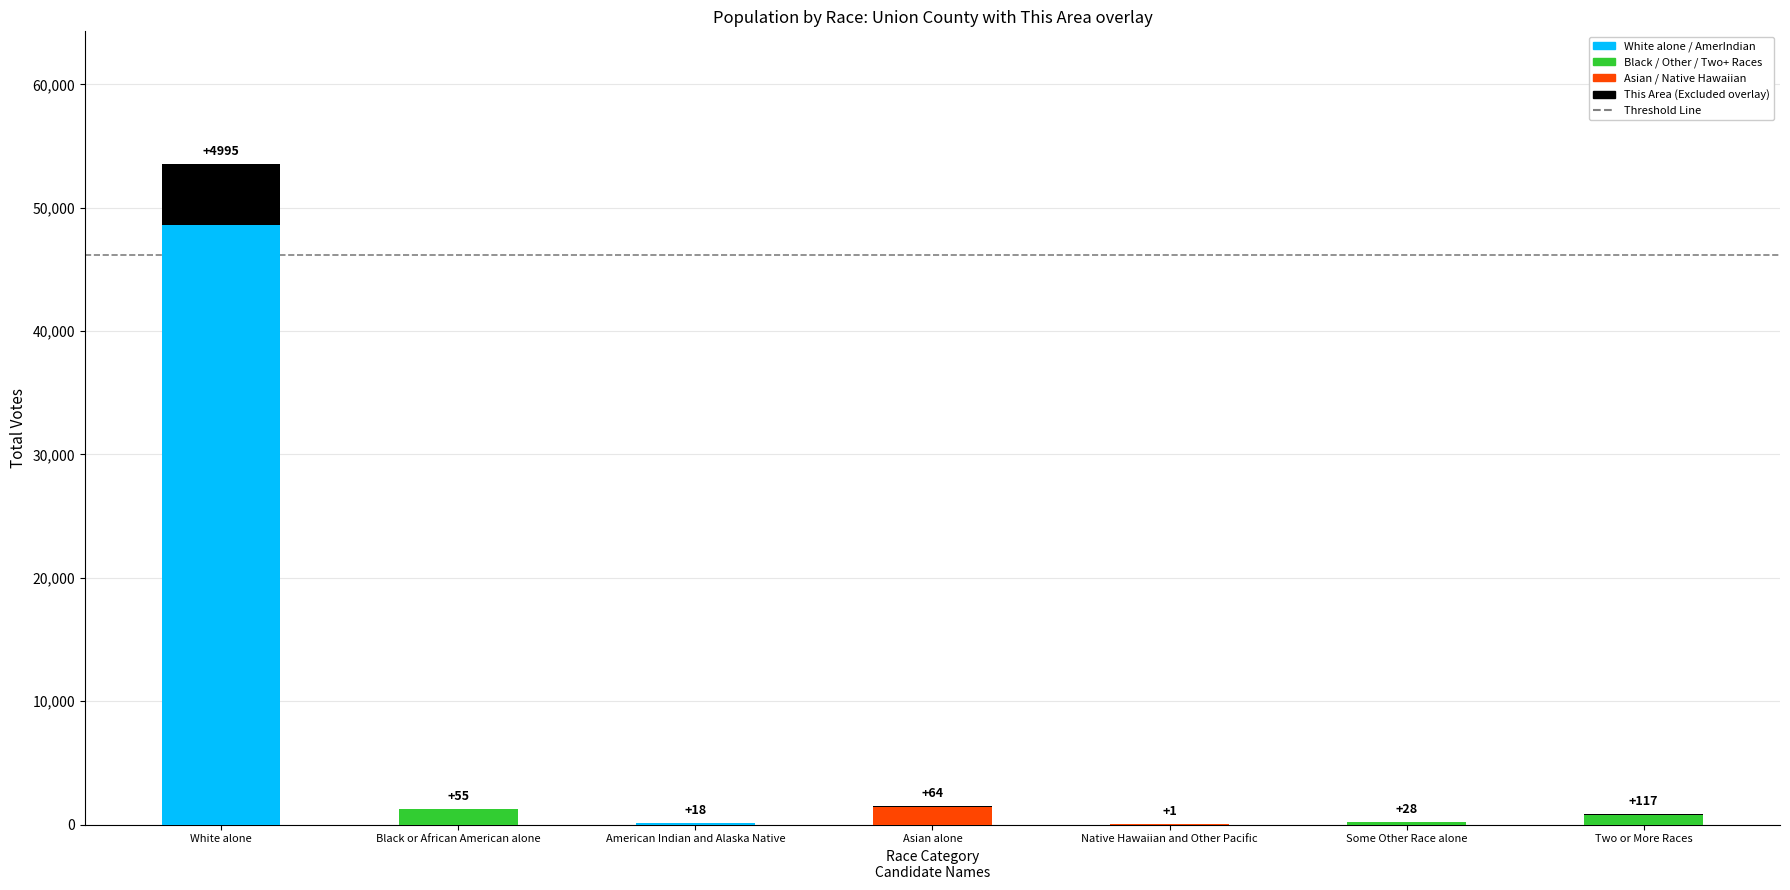

Reading right to left, extract all data points from this chart.

117	28	1	64	18	55	4995